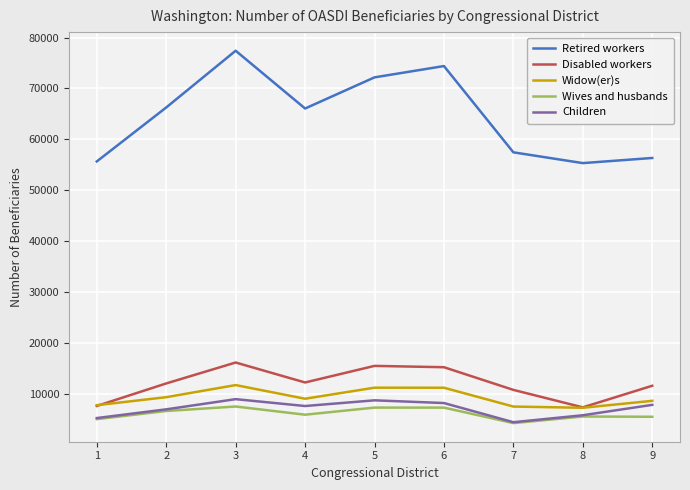

Which series has the largest range (max minus min)?

Retired workers